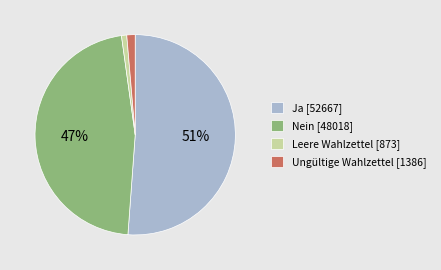

Do Ja and Nein together represent more than half of the pie?

Yes